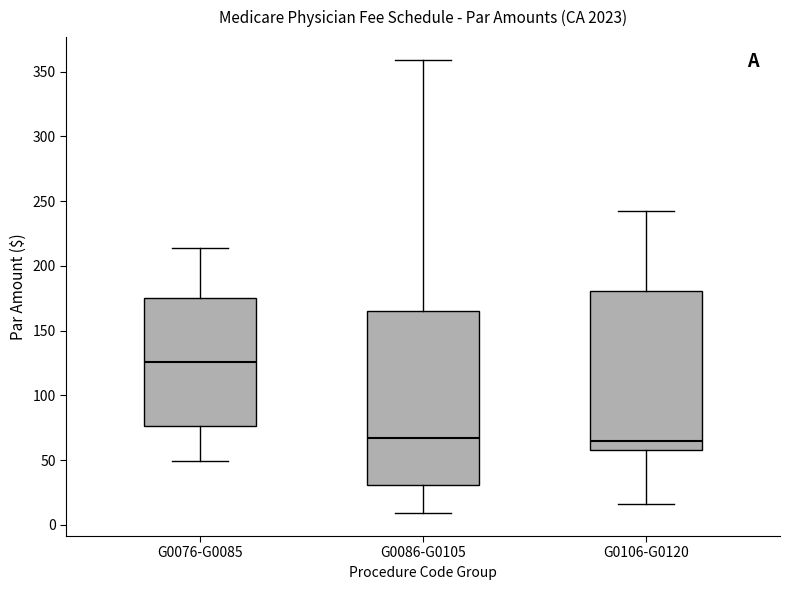

Comparing the boxes themselves (not the whiskers), which one is the tallest?

G0086-G0105